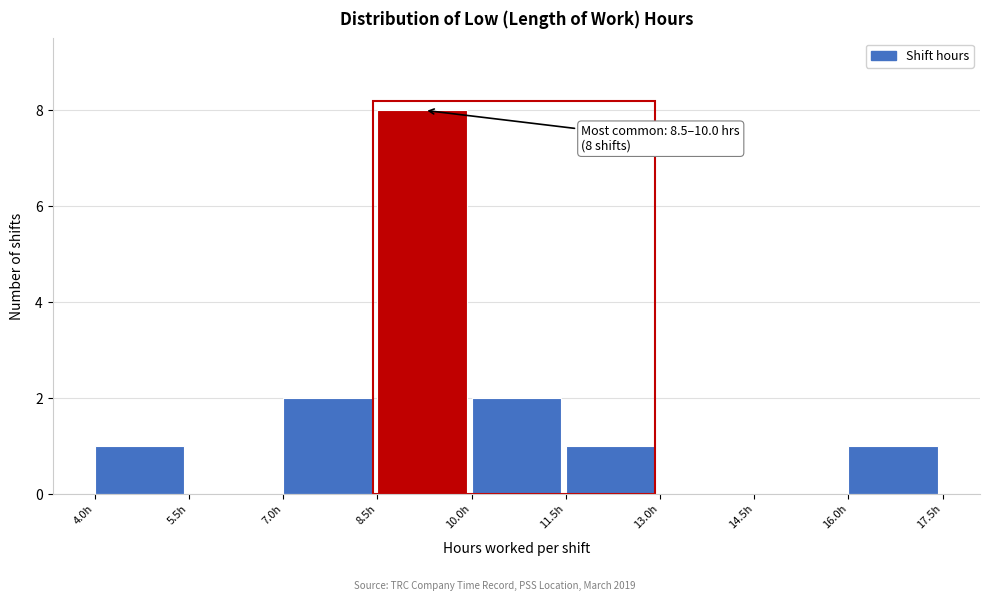

Which range on the x-axis has the tallest bar?

8.5 to 10.0